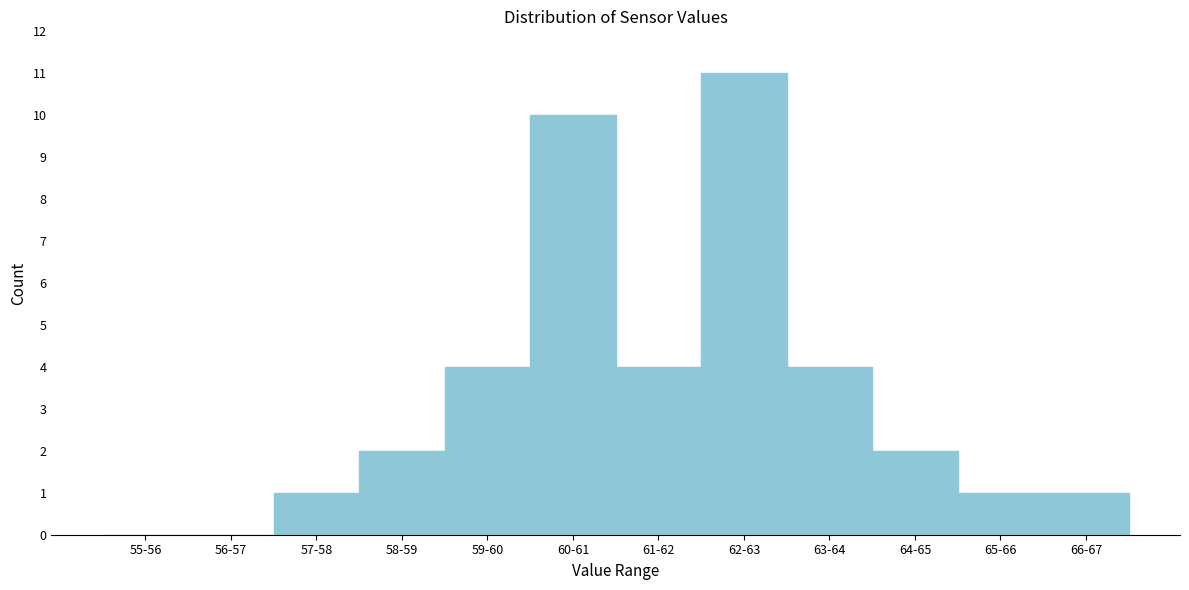

Reading left to right, what are all the values shown in this chart?

55-56=0	56-57=0	57-58=1	58-59=2	59-60=4	60-61=10	61-62=4	62-63=11	63-64=4	64-65=2	65-66=1	66-67=1